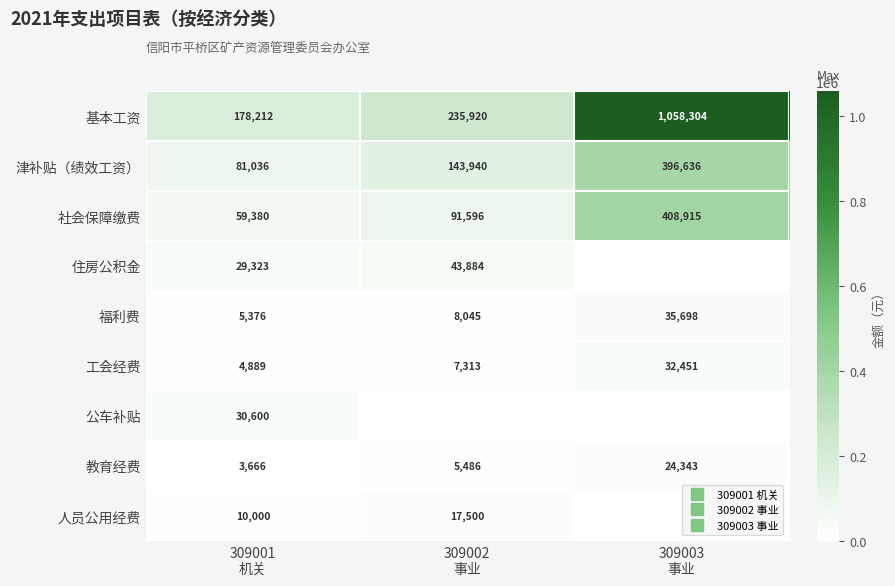

What is the difference between the maximum and minimum values in the 津补贴（绩效工资） series?

315600